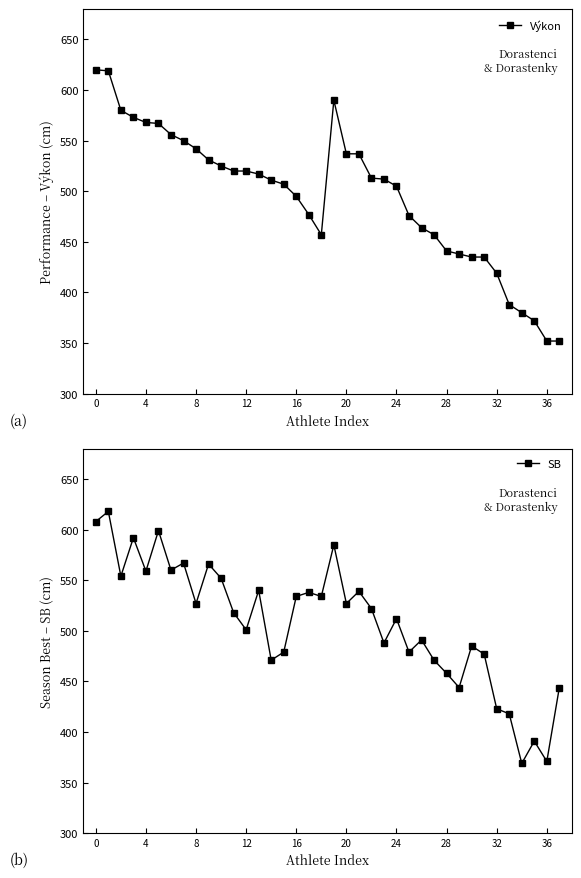

The SB series shows 527 at 8. True or false?

True